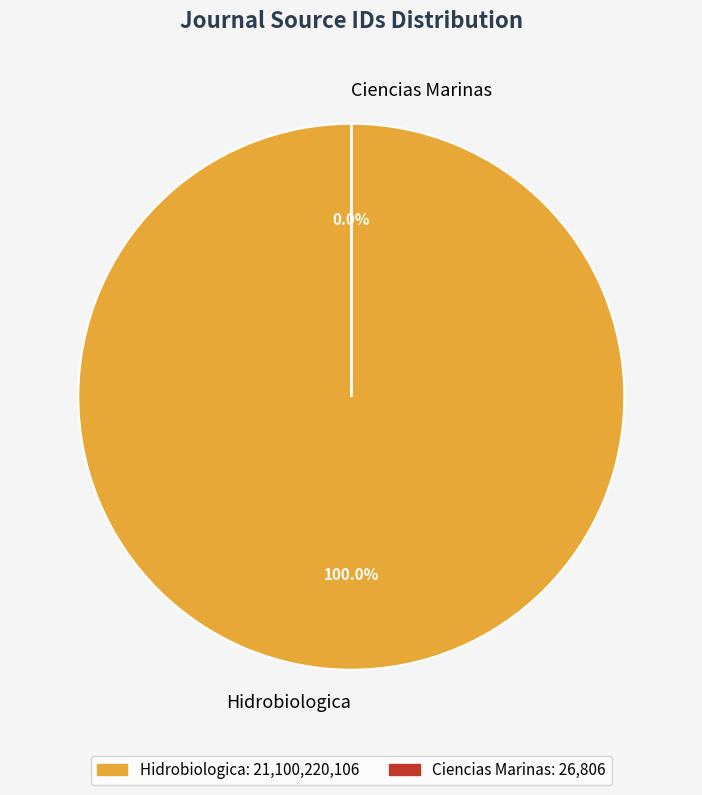

To the nearest percent, what portion does Hidrobiologica represent?

100%